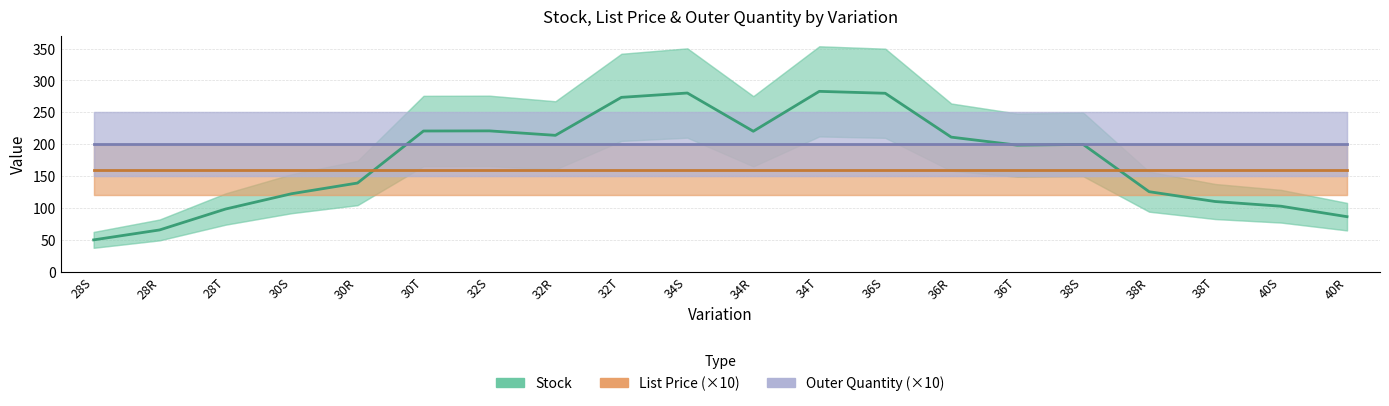

What is the approximate value of List Price (×10) at 36R?

159.5